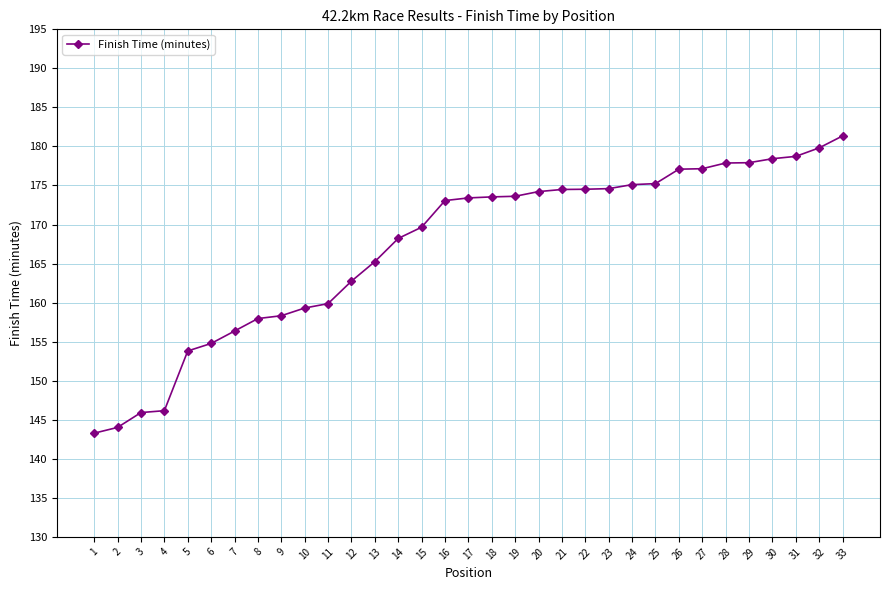

What is the smallest value displayed?

143.3